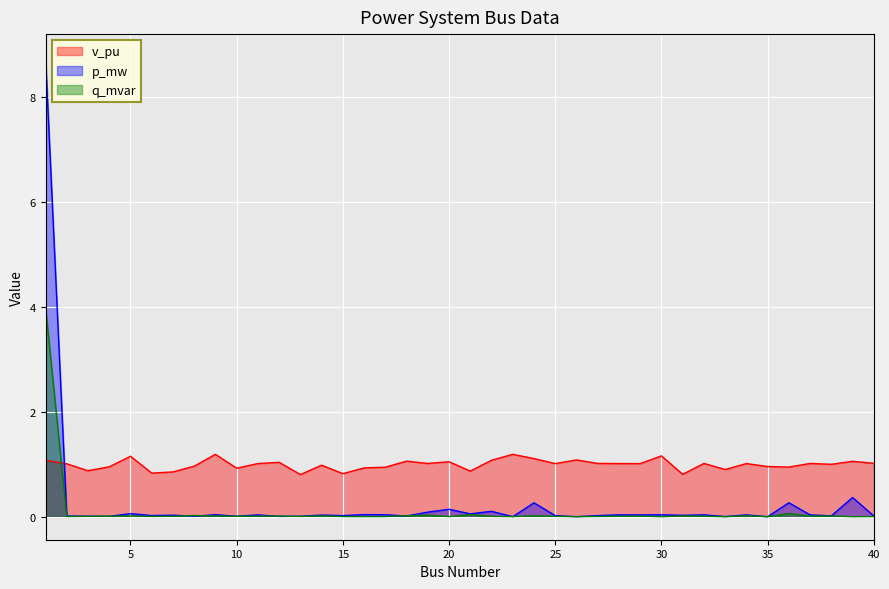

Which series has the widest spread of values?

p_mw